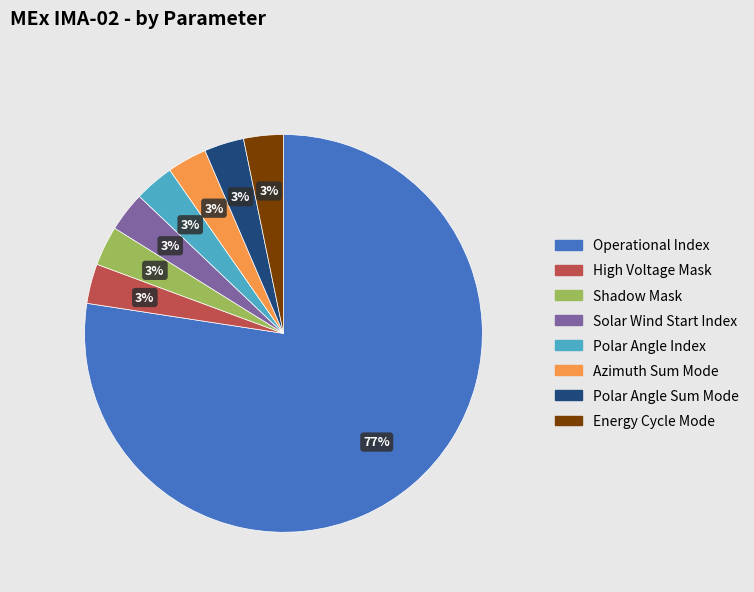

Is there a majority slice in this chart?

Yes